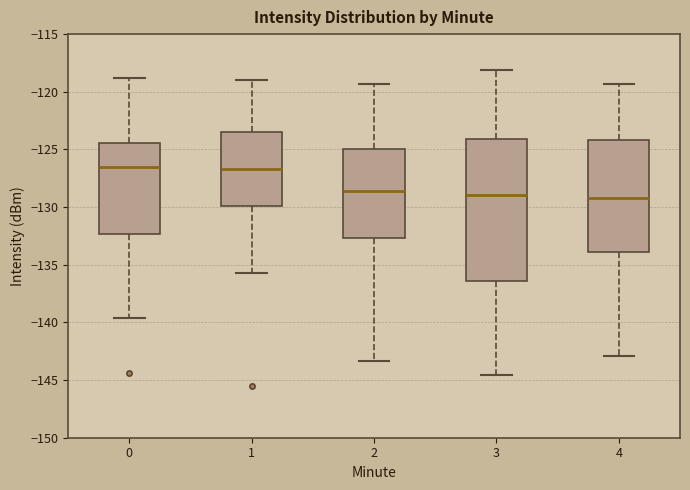

Where is the lower edge of the box at x = 2 on the y-axis? The values are not printed on the chart, so give them approximately, as read against the axis.

-132.5